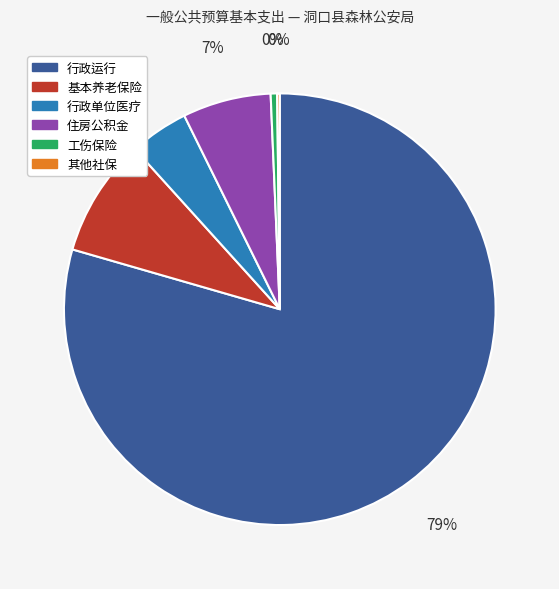

What percentage is the 住房公积金 slice, to the nearest percent?

7%